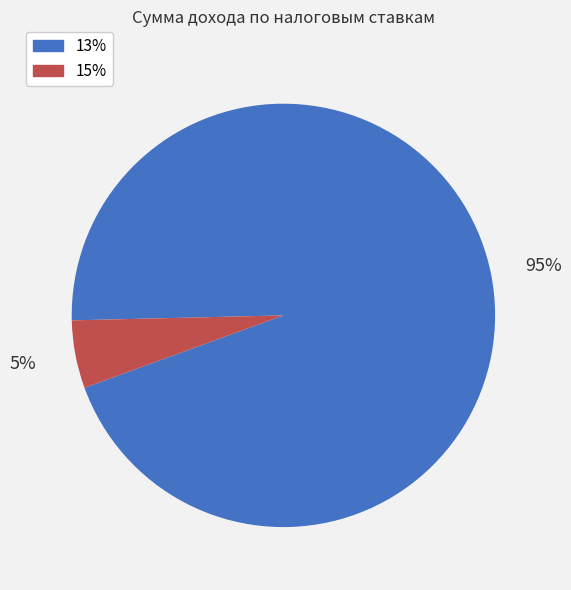

What is the largest slice in the pie chart?

13%